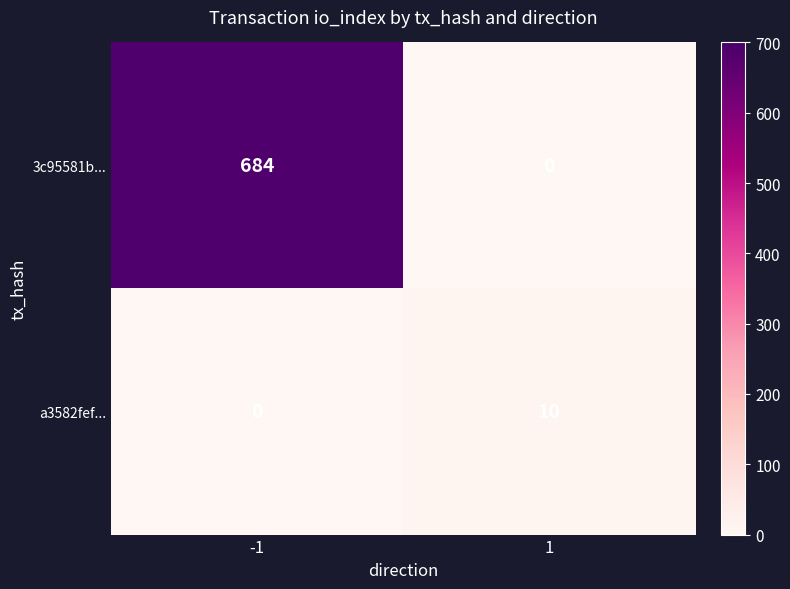

Which series changed the most between -1 and 1?

3c95581b...